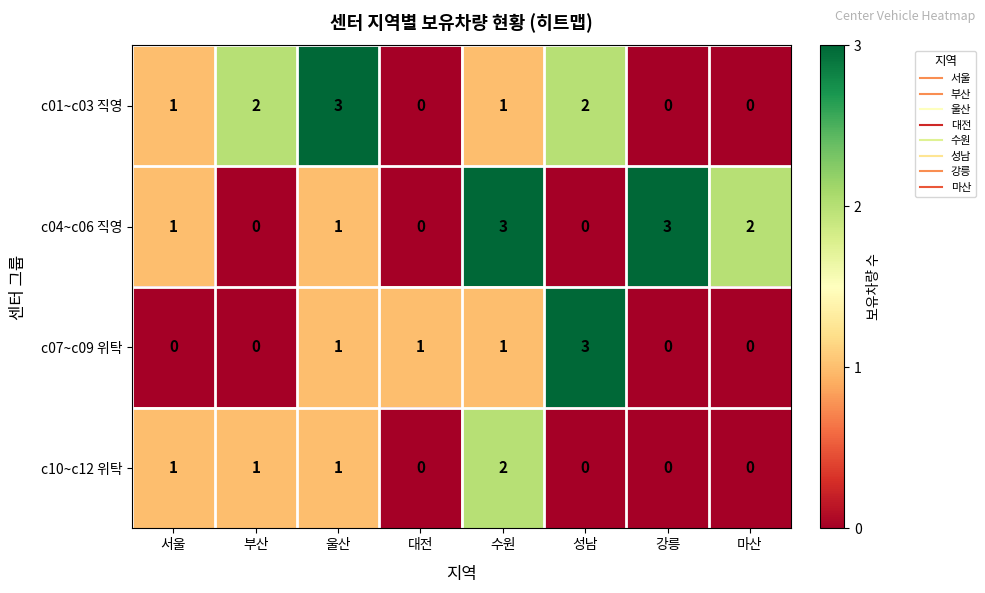

True or false: c07~c09 위탁 has a value of 0 at 부산.

True